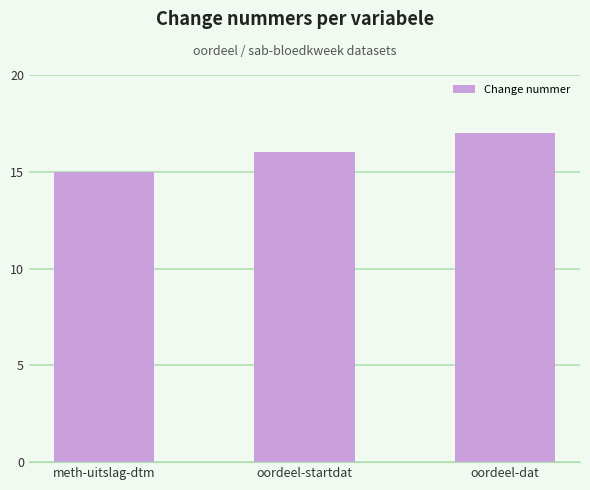

Between oordeel-startdat and oordeel-dat, which is larger?

oordeel-dat